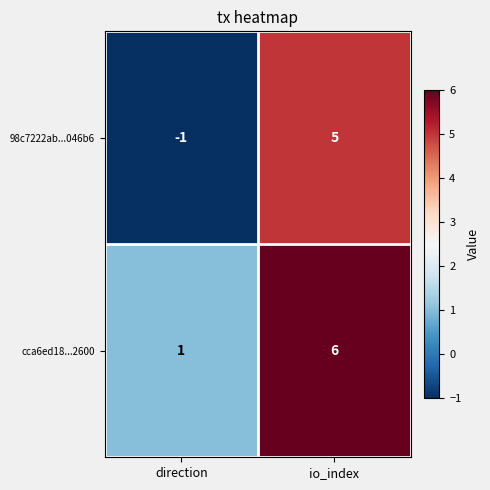

What is the smallest value displayed?

-1